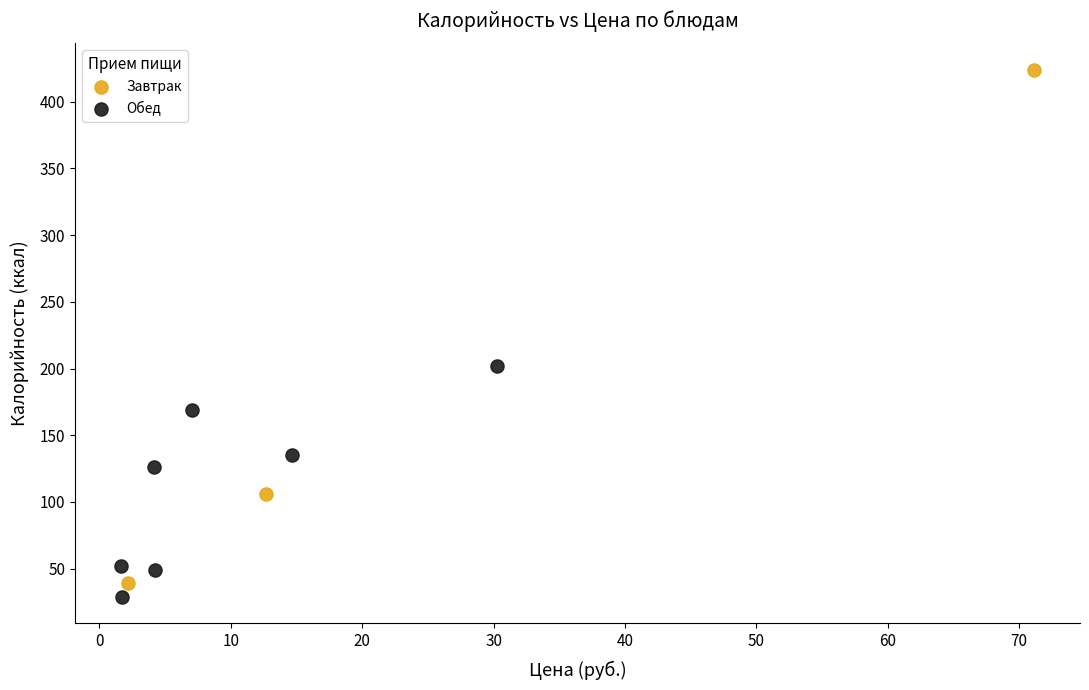

Which series reaches the minimum Y coordinate?

Обед